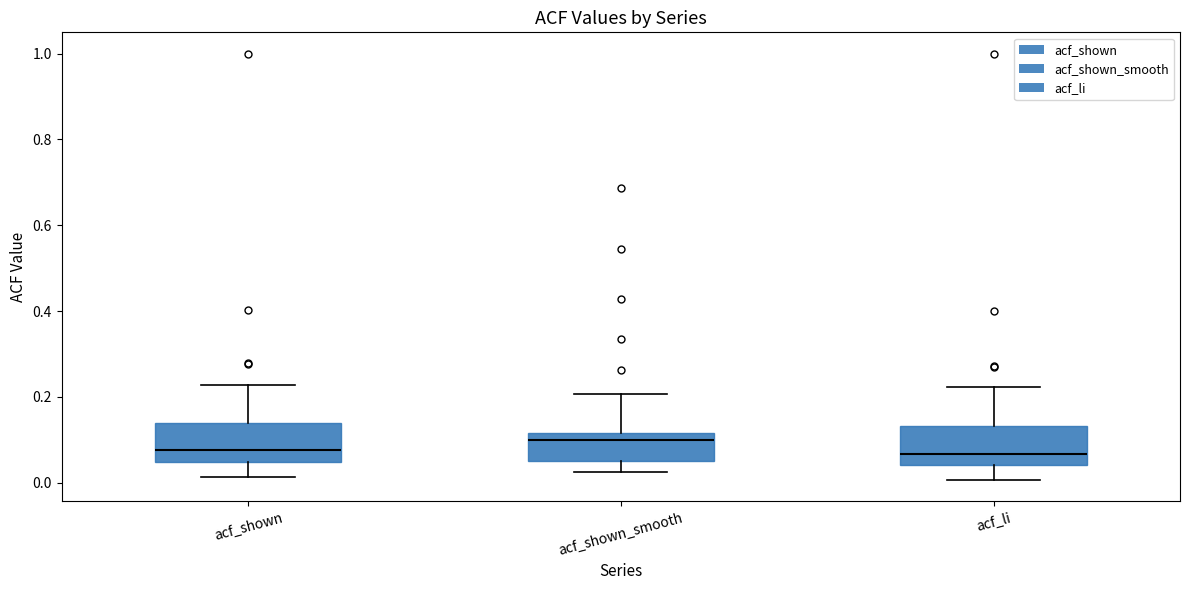

Reading left to right, transcribe this box plot: for each box, give where its median line is, the range the box spans, and where its two whiskers end, as read against the y-axis. The values are not printed on the chart, so give them approximately, as read against the axis.

acf_shown: median 0.08, box 0.04 to 0.14, whiskers 0.02 to 0.22
acf_shown_smooth: median 0.10, box 0.06 to 0.12, whiskers 0.02 to 0.20
acf_li: median 0.06, box 0.04 to 0.14, whiskers 0.00 to 0.22